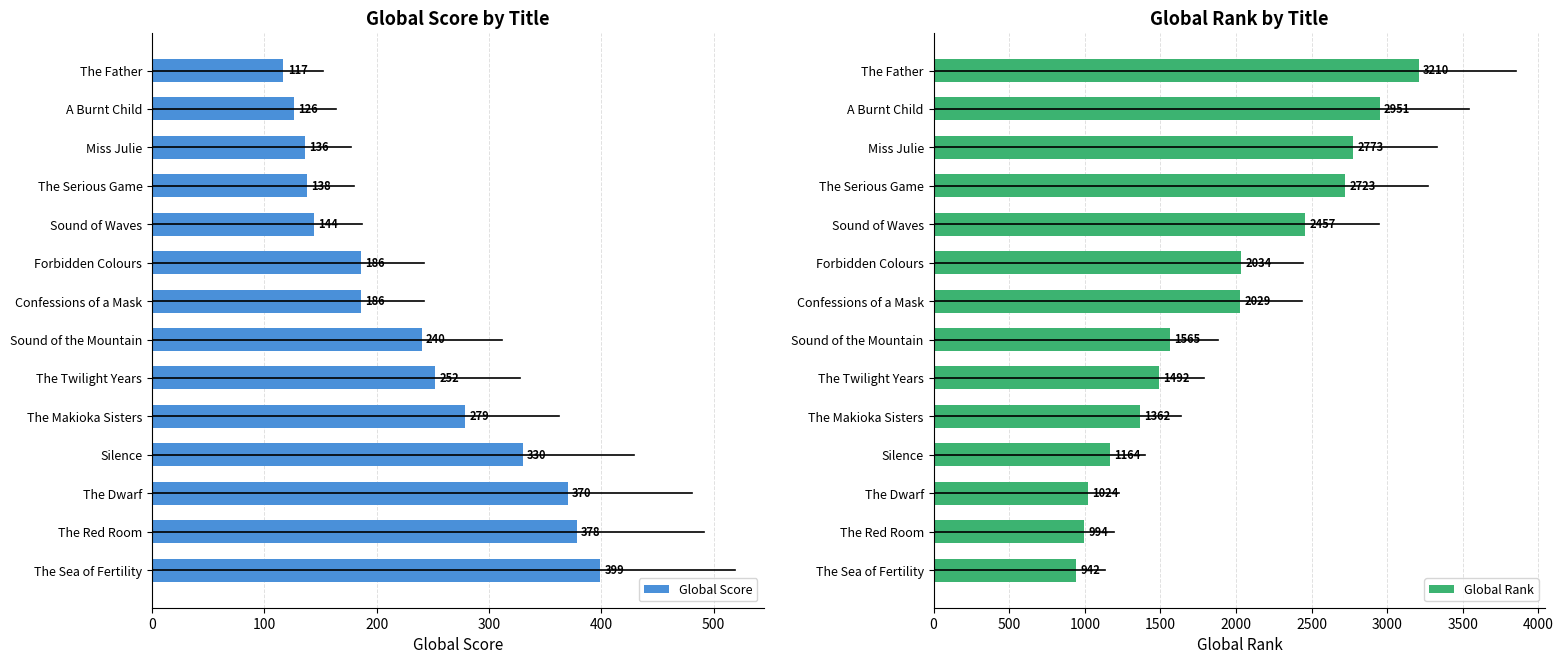

Where is Global Score nearest to the value 258?

The Twilight Years